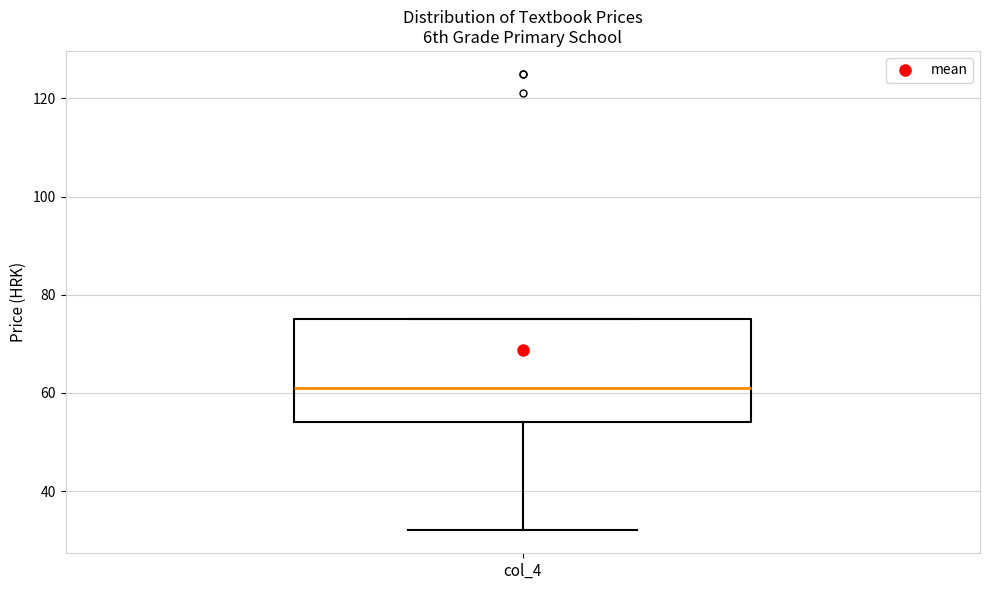

Where is the upper edge of the box for col_4 on the y-axis? The values are not printed on the chart, so give them approximately, as read against the axis.

76